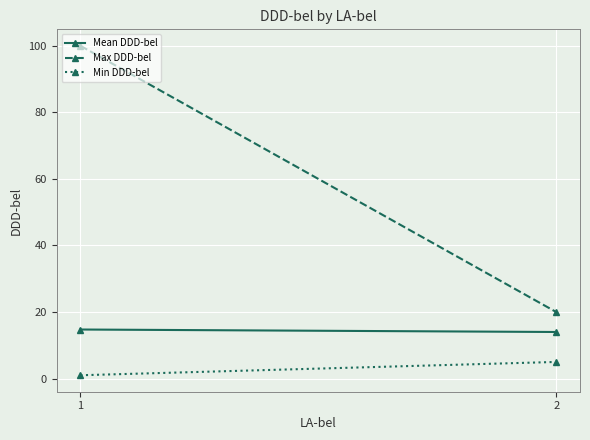

Rank the series by their maximum value, from highest to lowest.

Max DDD-bel, Mean DDD-bel, Min DDD-bel